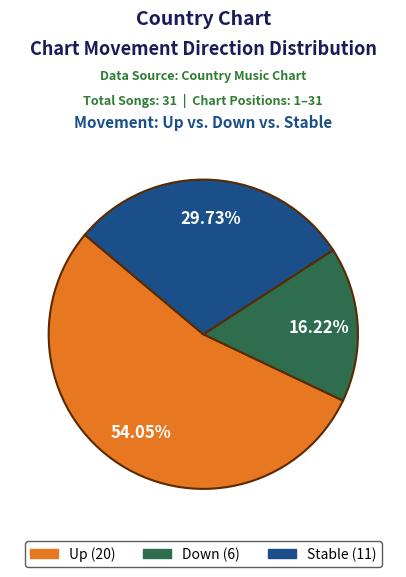

Is there a majority slice in this chart?

Yes